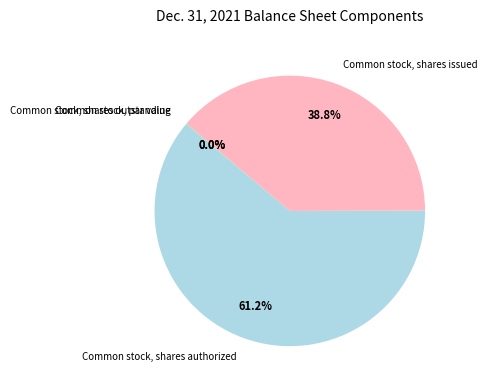

To the nearest percent, what percentage of the pie is Common stock, shares authorized?

61%